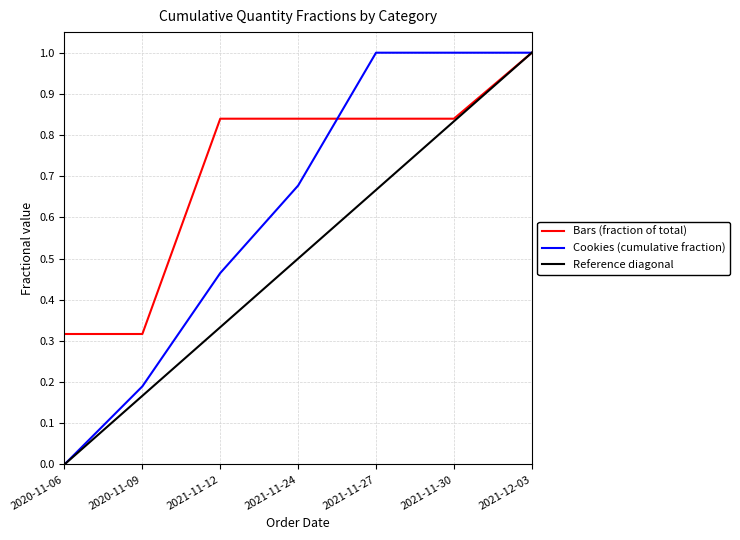

Which category has the highest value in the Bars (fraction of total) series?

2021-12-03